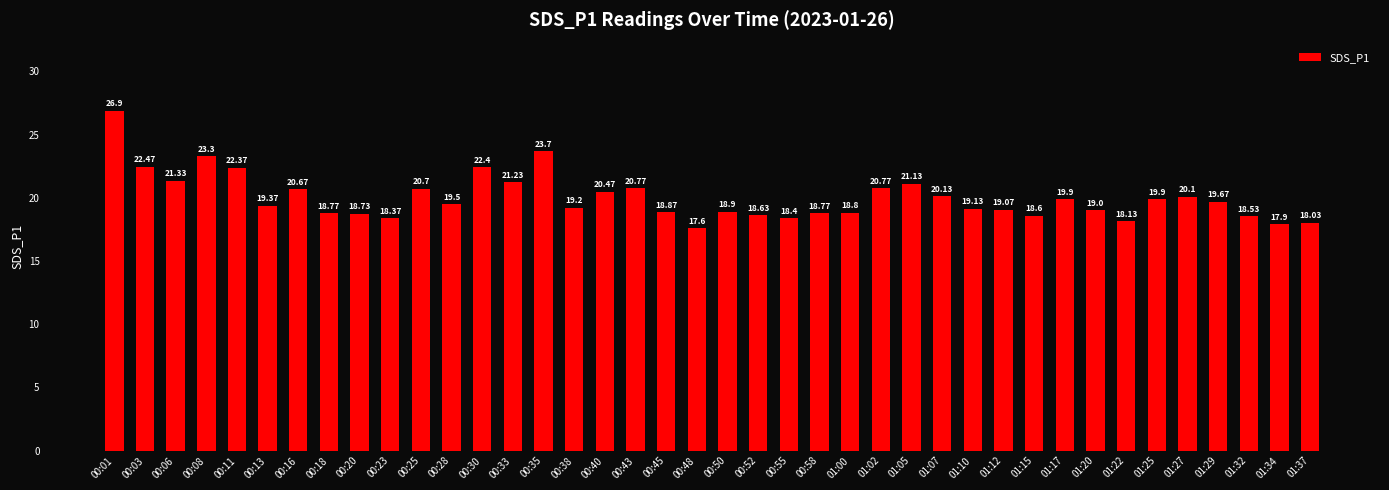

At which category does the chart reach its minimum across all series?

00:48